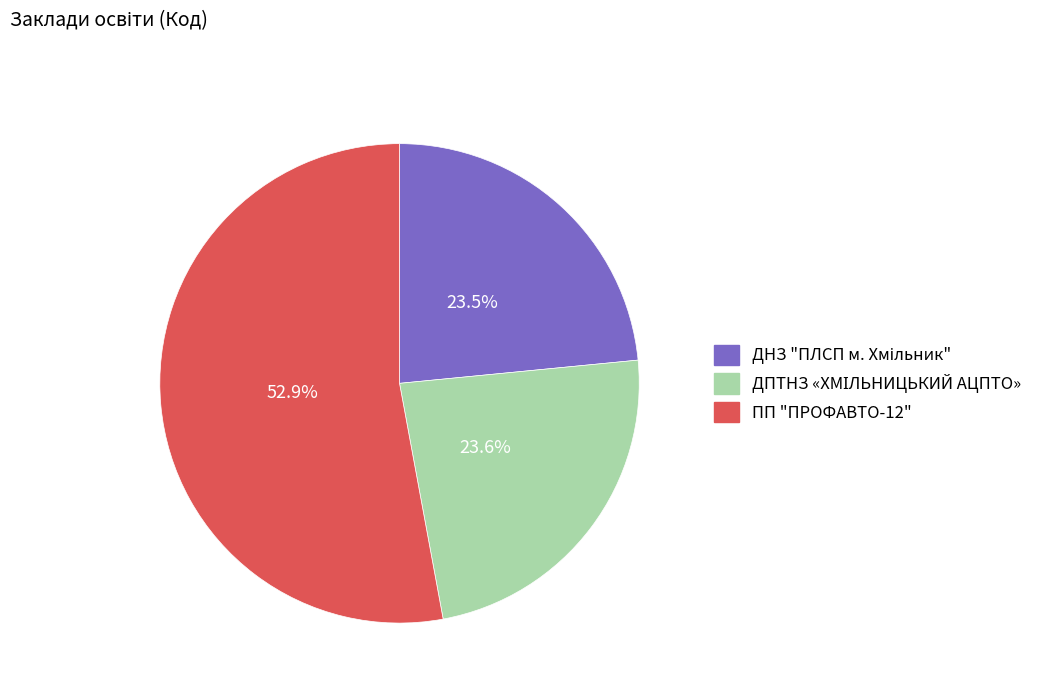

Is there any slice that represents more than half of the pie?

Yes